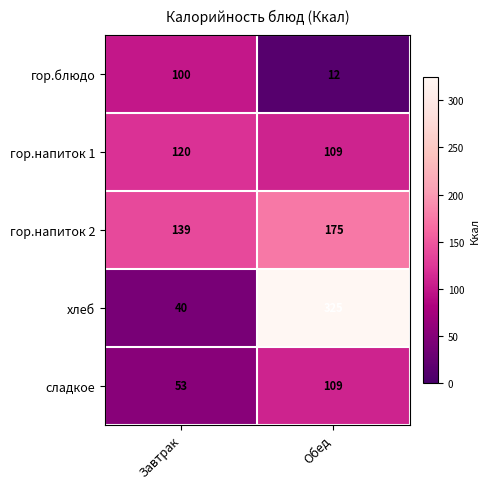

True or false: хлеб has a value of 40 at Завтрак.

True